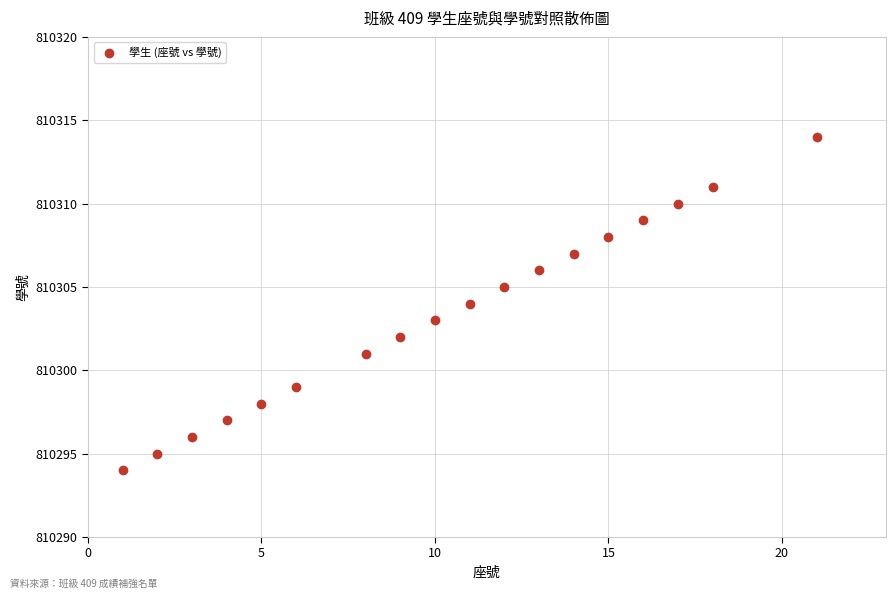

What is the range of Y values (max minus min)?

20